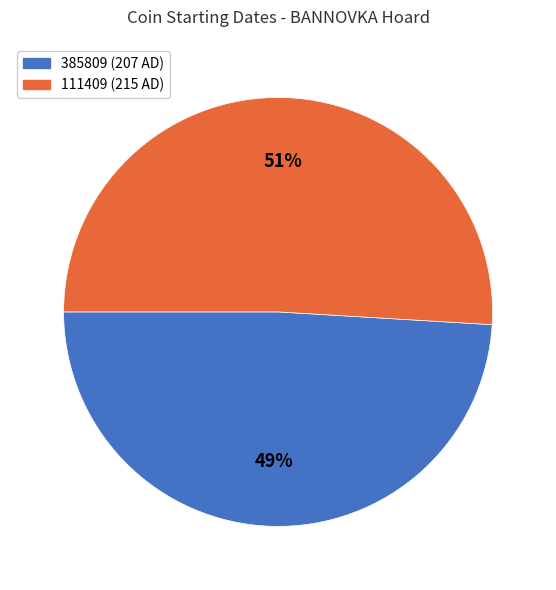

To the nearest percent, what is the difference between the 385809 and 111409 slice percentages?

2%